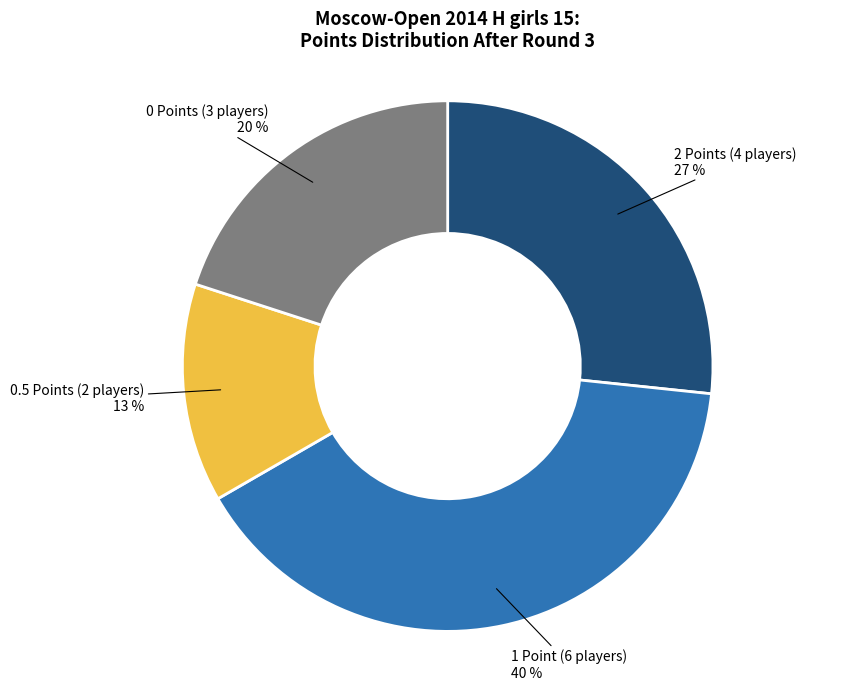

To the nearest percent, what is the difference between the largest and smallest slice percentages?

27%